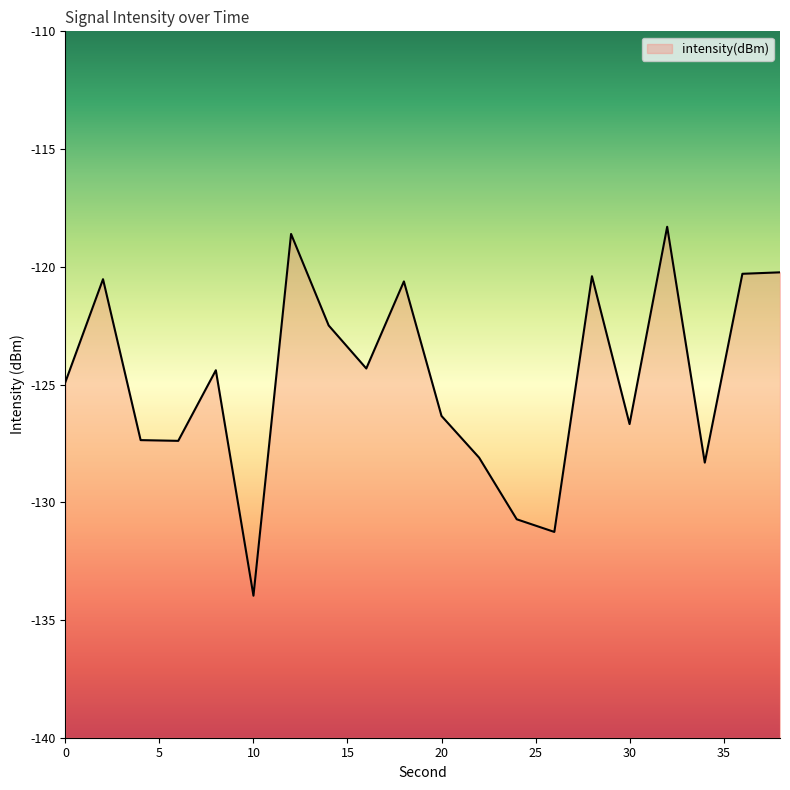

How many lines are shown in the chart?

1